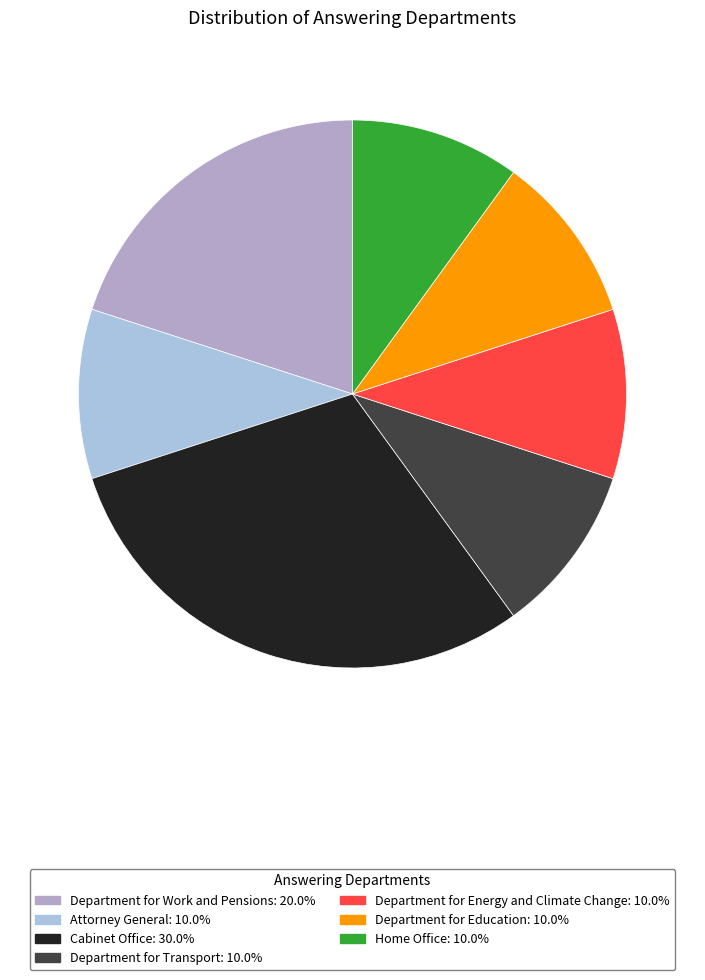

The Department for Transport slice represents 1% of the pie. True or false?

False